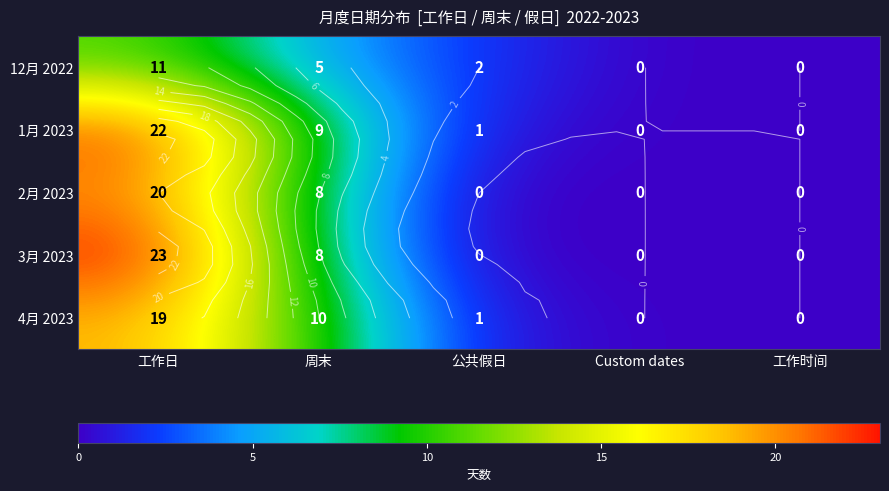

Which has a higher value, 周末 or Custom dates?

周末